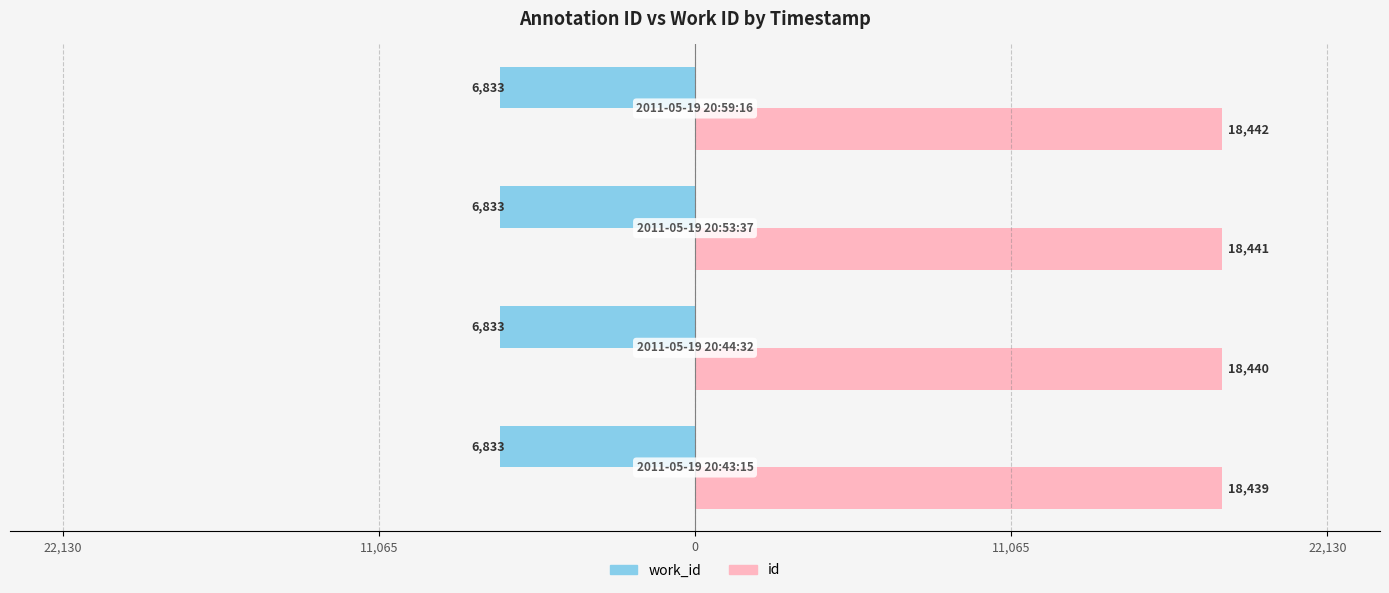

Which series has the largest range (max minus min)?

id